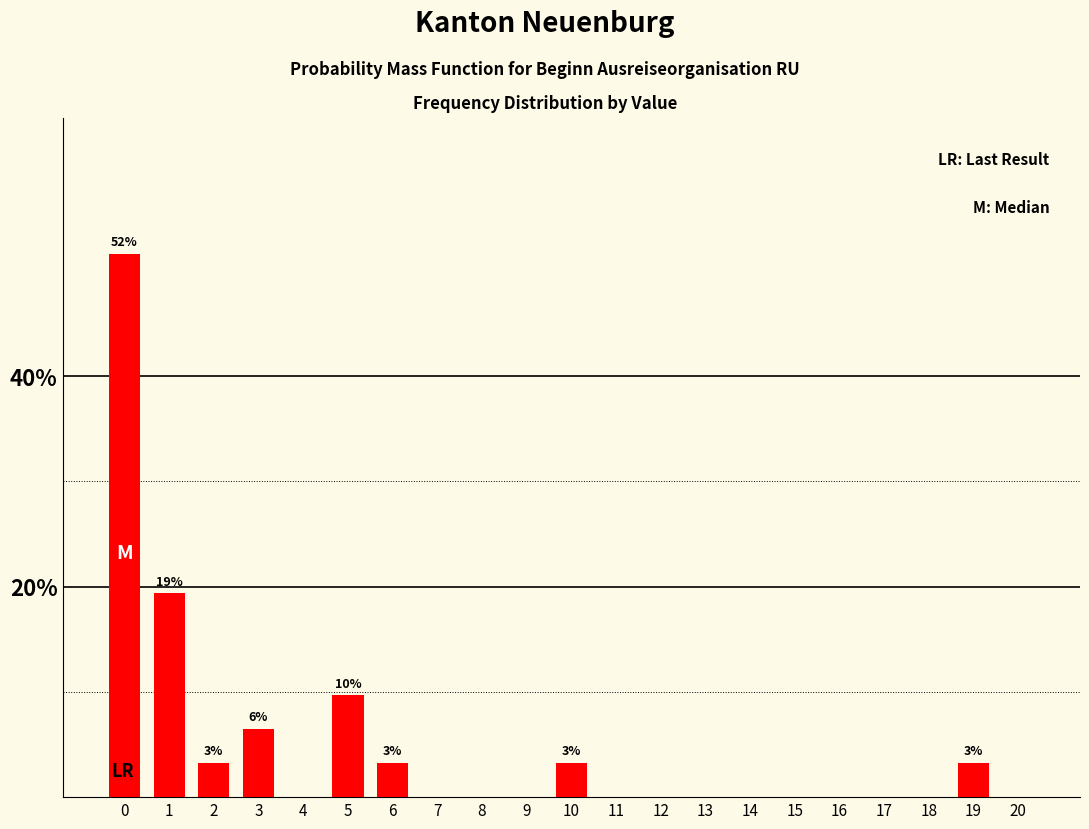

Reading left to right, list all the values displayed in this chart.

0=51.6	1=19.4	2=3.2	3=6.5	4=0.0	5=9.7	6=3.2	7=0.0	8=0.0	9=0.0	10=3.2	11=0.0	12=0.0	13=0.0	14=0.0	15=0.0	16=0.0	17=0.0	18=0.0	19=3.2	20=0.0